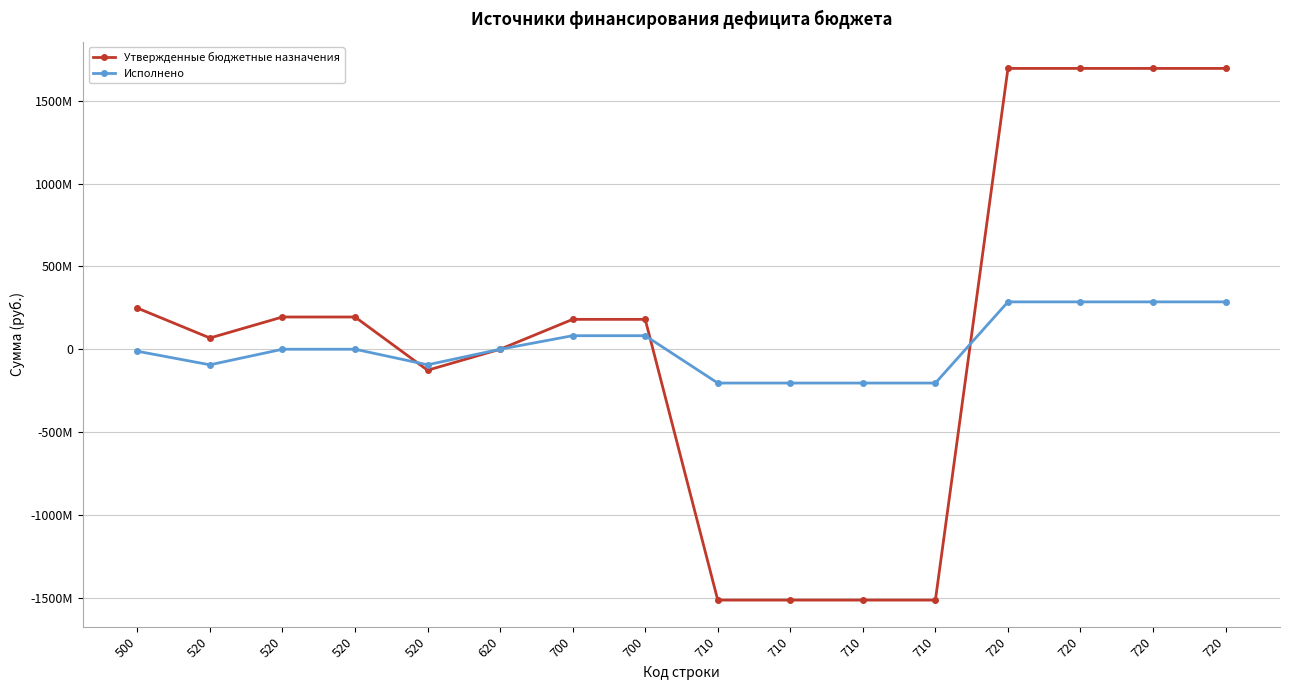

In Утвержденные бюджетные назначения, how many points are lower than both neighbors (excluding endpoints)?

2